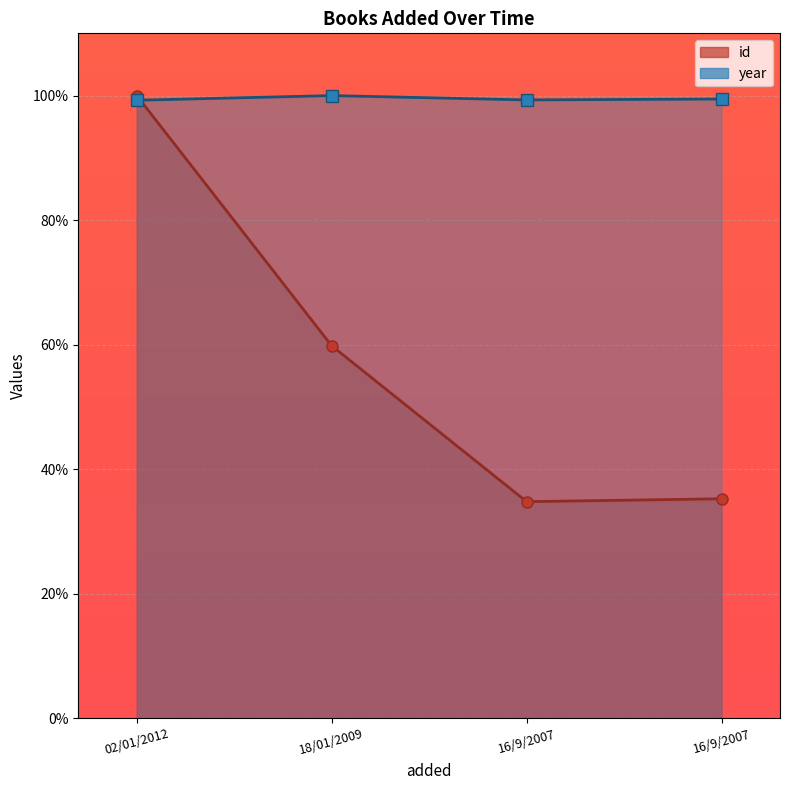

How many interior local valleys does the id series have?

1